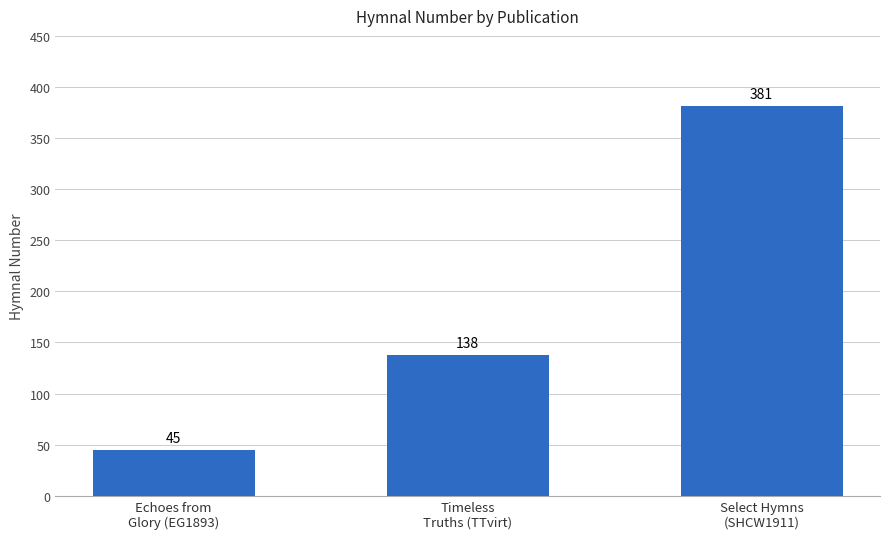

What is the ratio of the value at Select Hymns
(SHCW1911) to the value at Timeless
Truths (TTvirt)?

2.8